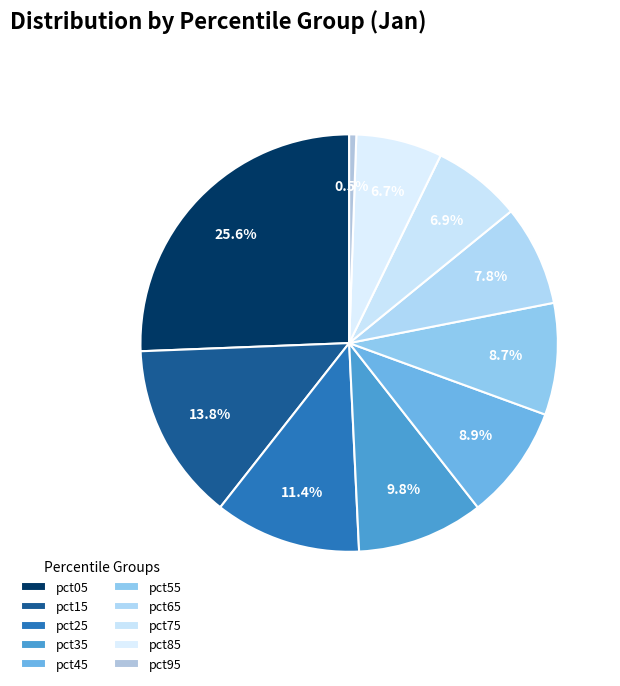

True or false: pct65 accounts for 1% of the total.

False